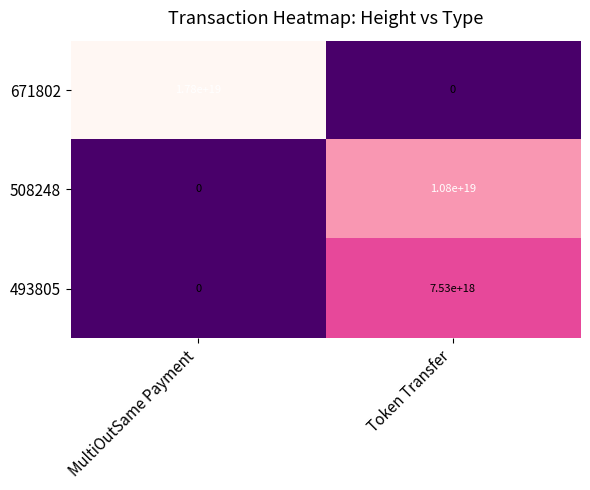

List the series in order of their overall mean, highest first.

671802, 508248, 493805